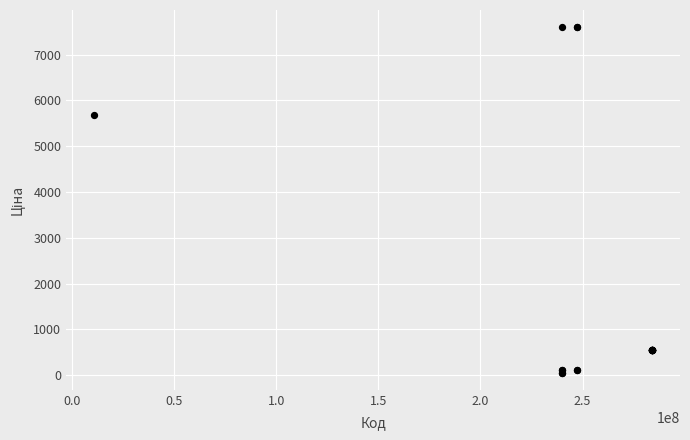

What Y value in the scatter plot is closest to 3826?

5673.8